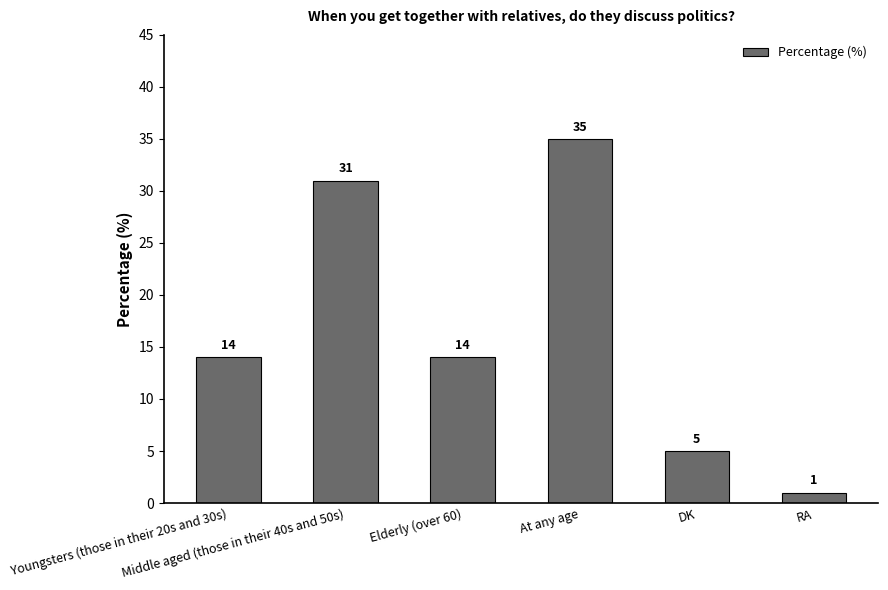

What is the minimum value shown in the chart?

1